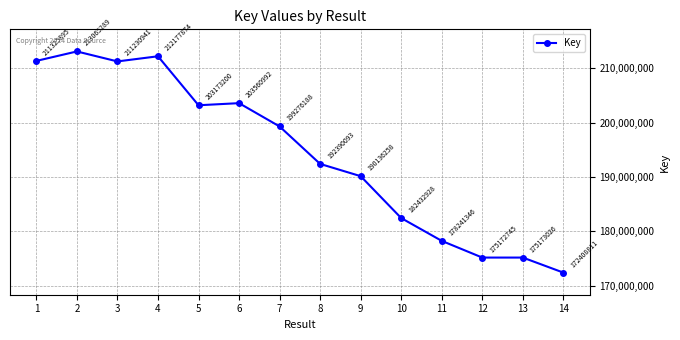

What is the difference between the second highest and second lowest values?

37005129